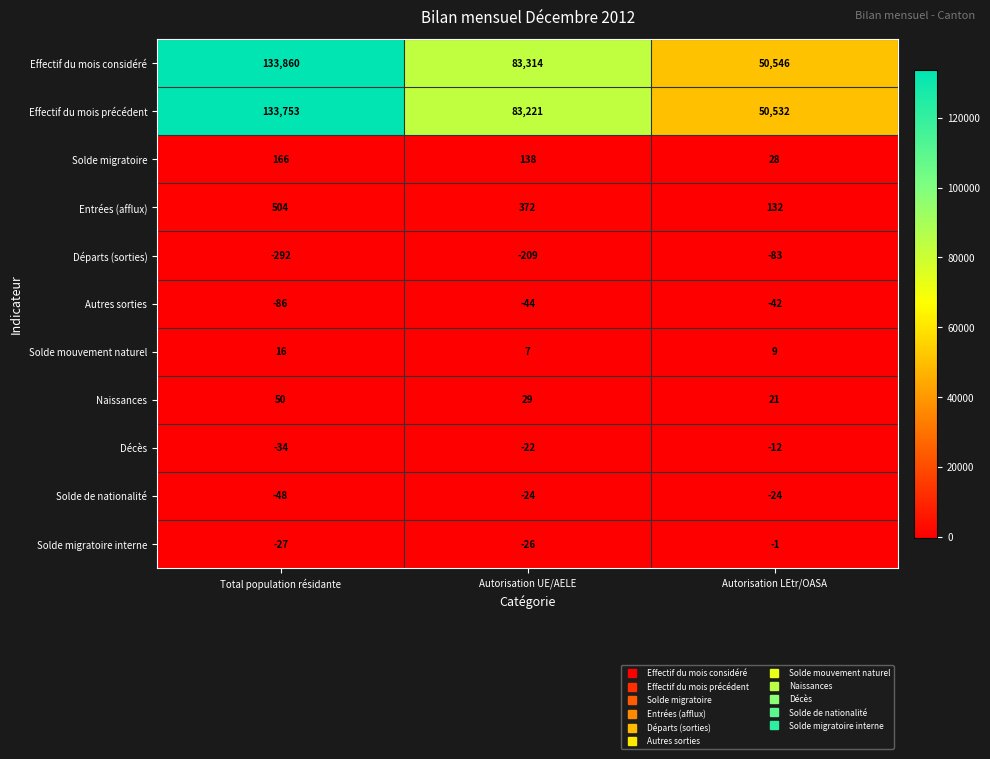

Where is Effectif du mois considéré nearest to the value 92203?

Autorisation UE/AELE